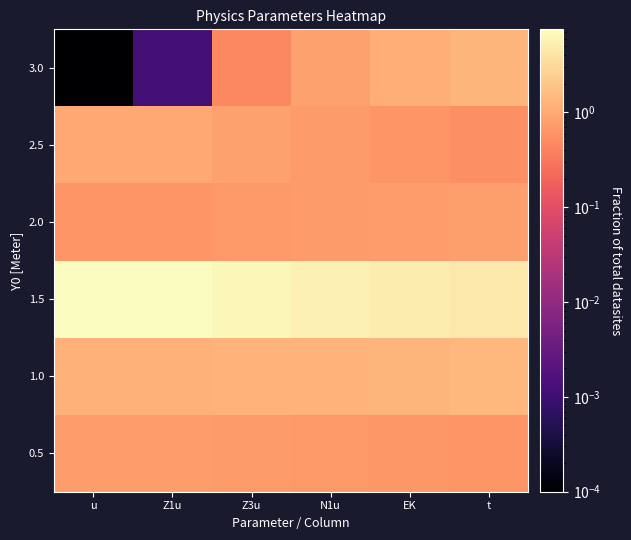

What is the greatest value displayed?

7.5